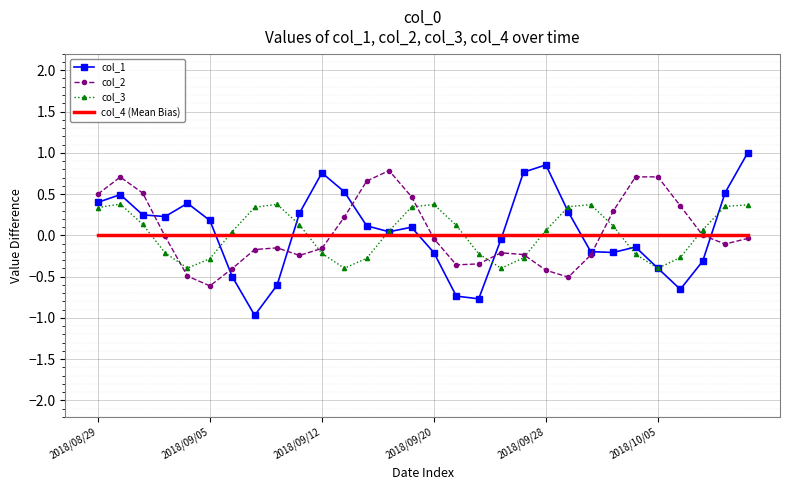

Which series has the largest range (max minus min)?

col_1